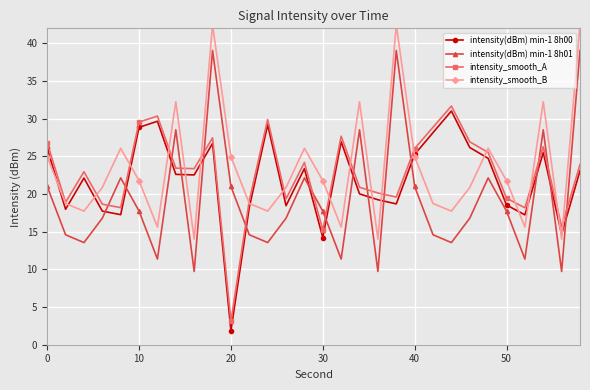

Is it true that intensity_smooth_A equals 30.2 at 50?

False